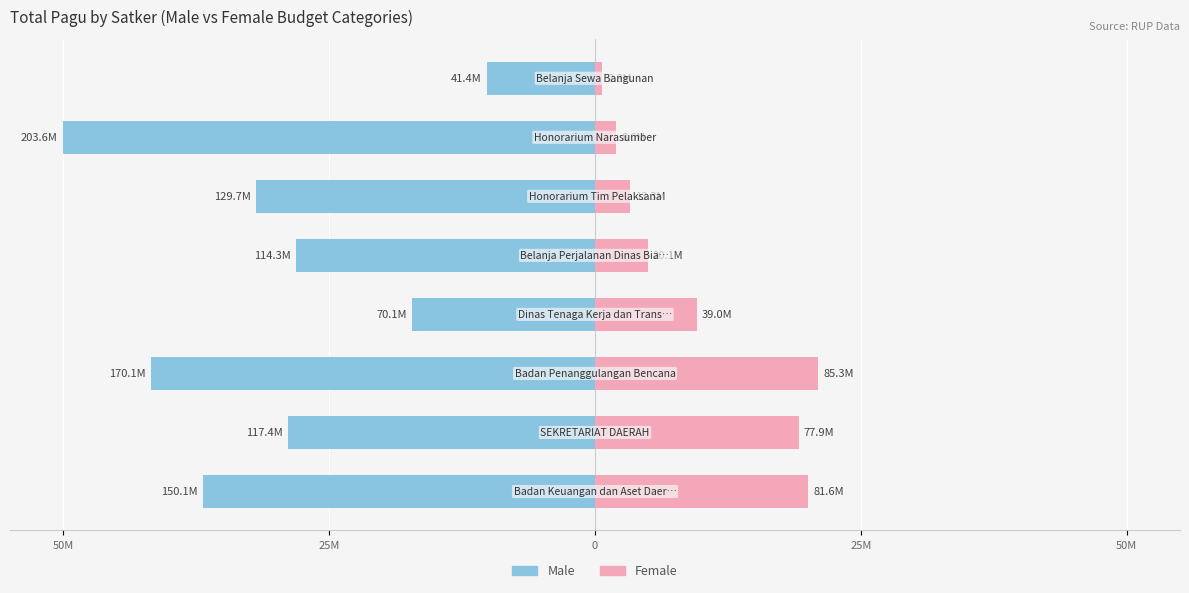

The Female series shows 27.3 at 0. True or false?

False